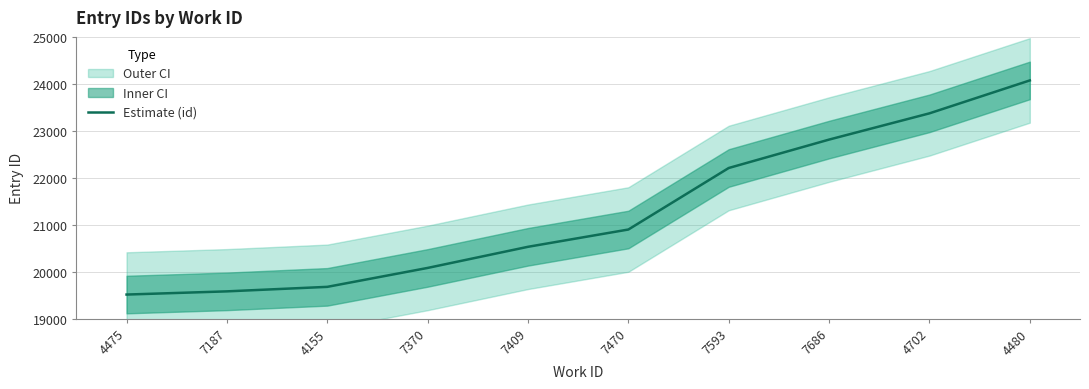

What is the label of the 5th point from the right?

7470